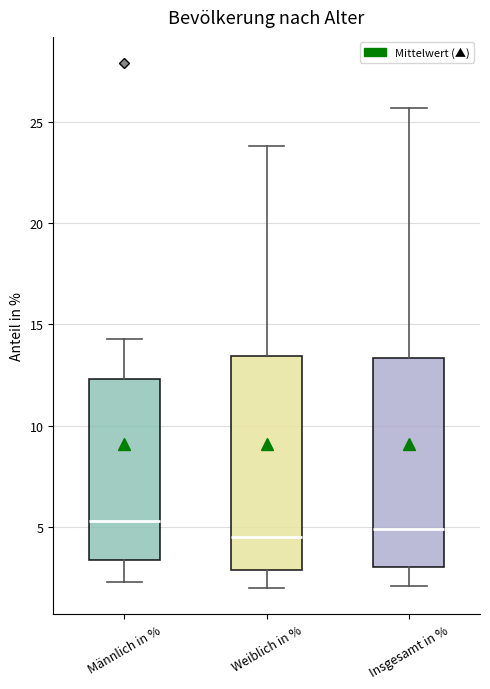

Reading left to right, transcribe this box plot: for each box, give where its median line is, the range the box spans, and where its two whiskers end, as read against the y-axis. The values are not printed on the chart, so give them approximately, as read against the axis.

Männlich in %: median 5.5, box 3.5 to 12.5, whiskers 2.5 to 14.5
Weiblich in %: median 4.5, box 3.0 to 13.5, whiskers 2.0 to 24.0
Insgesamt in %: median 5.0, box 3.0 to 13.5, whiskers 2.0 to 25.5